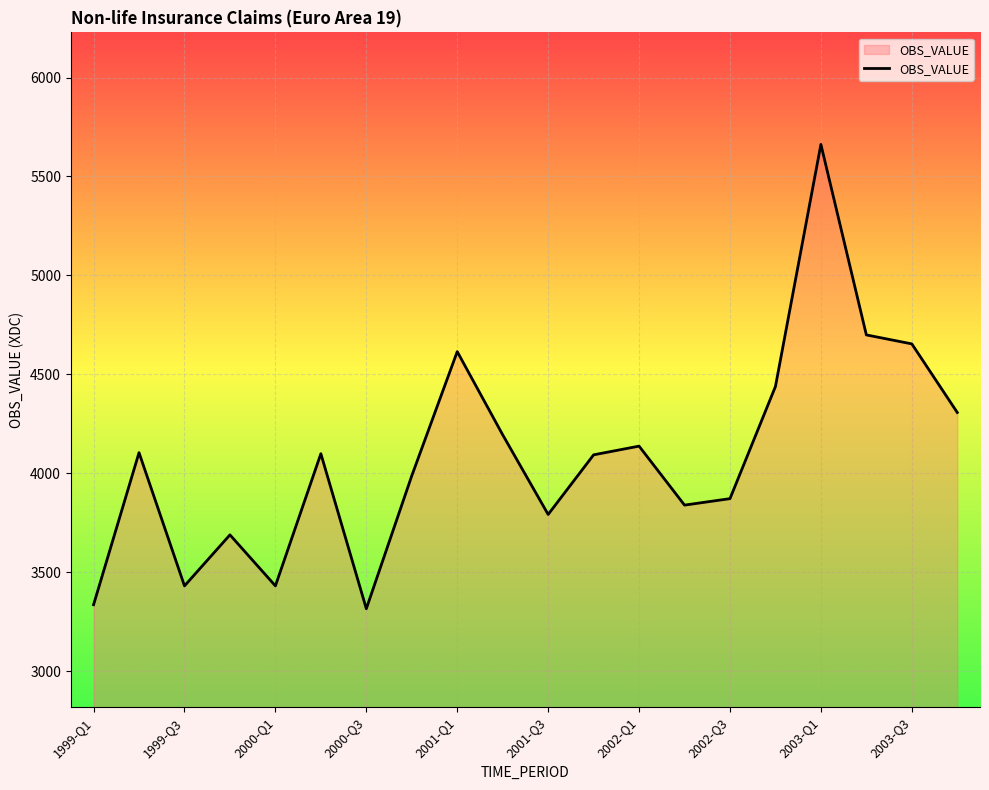

What is the sum of all values?

81698.4